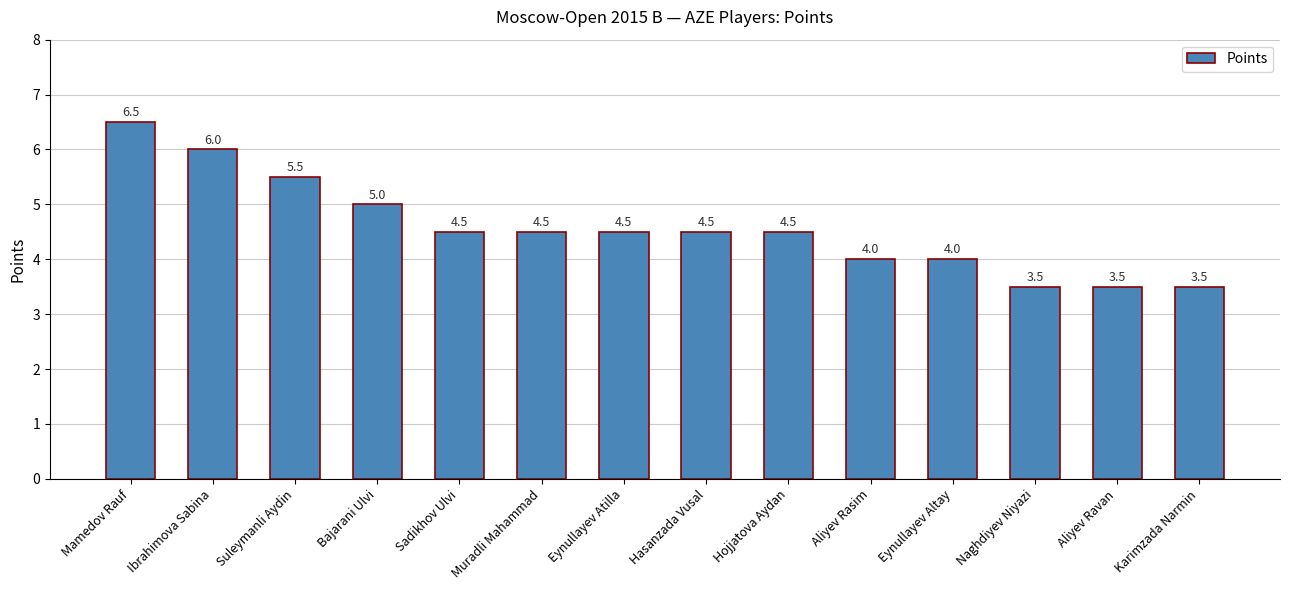

Reading left to right, list all the values displayed in this chart.

6.5	6.0	5.5	5.0	4.5	4.5	4.5	4.5	4.5	4.0	4.0	3.5	3.5	3.5